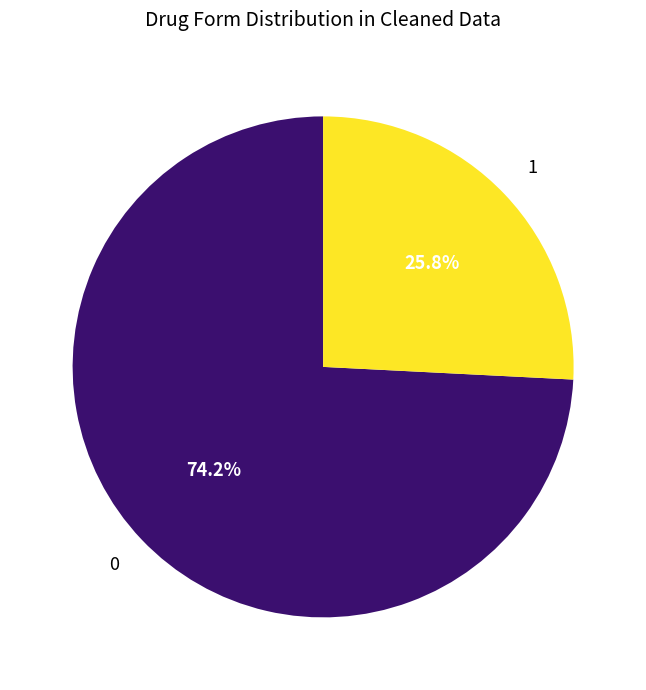

Does any single category account for the majority?

Yes